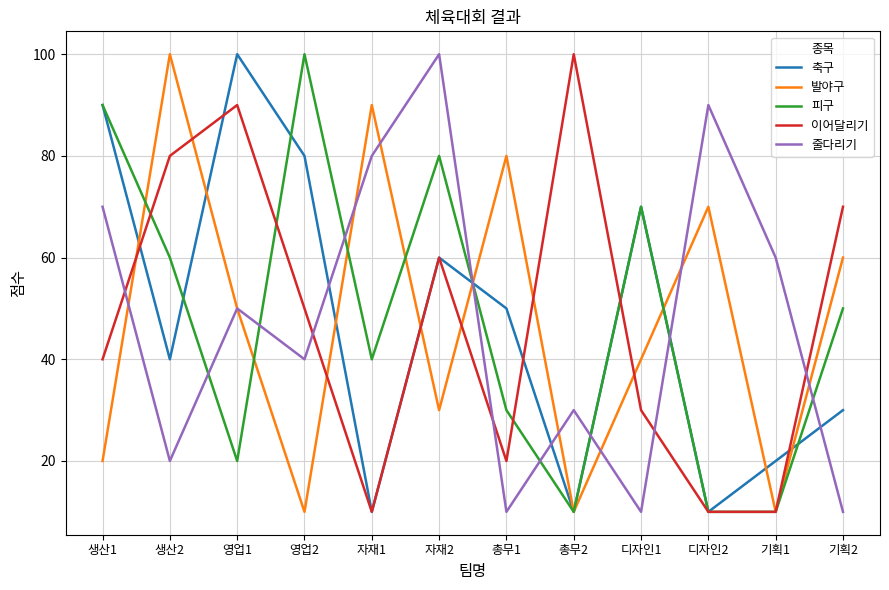

In 발야구, how many points are lower than both neighbors (excluding endpoints)?

4